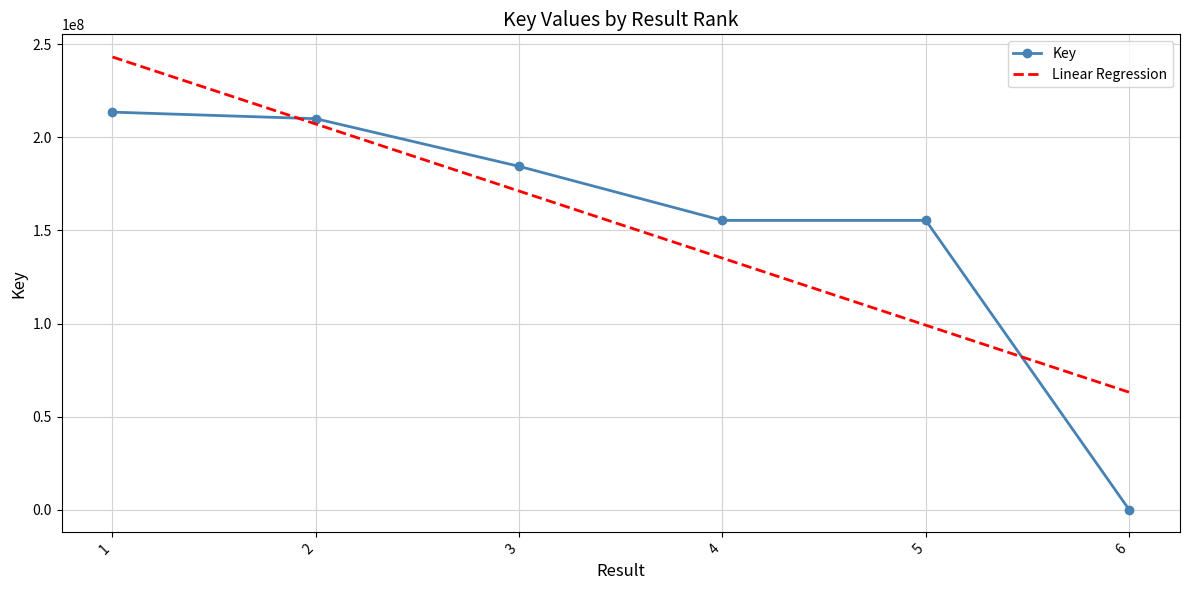

Between 2 and 5, which series saw the biggest shift?

Linear Regression